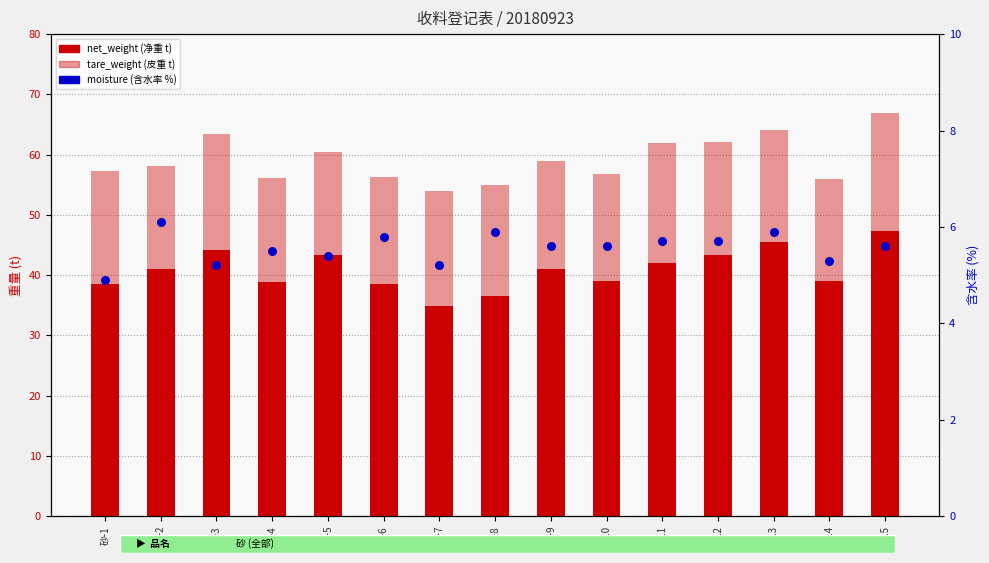

Is the value of moisture at 砂-1 greater than the value of net_weight at 砂-1?

No